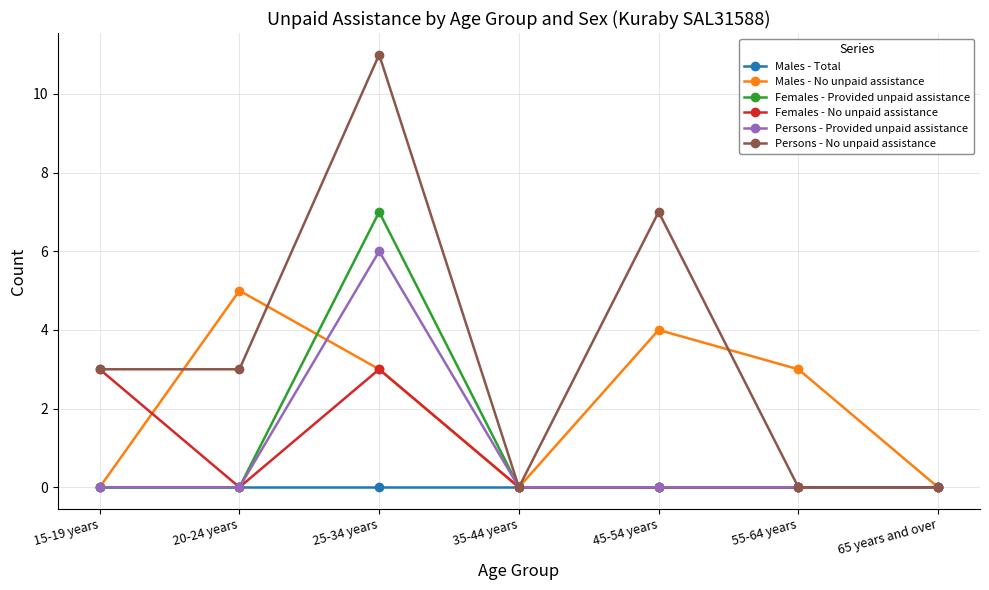

Count the Females - No unpaid assistance values in the range 0 to 3.

7